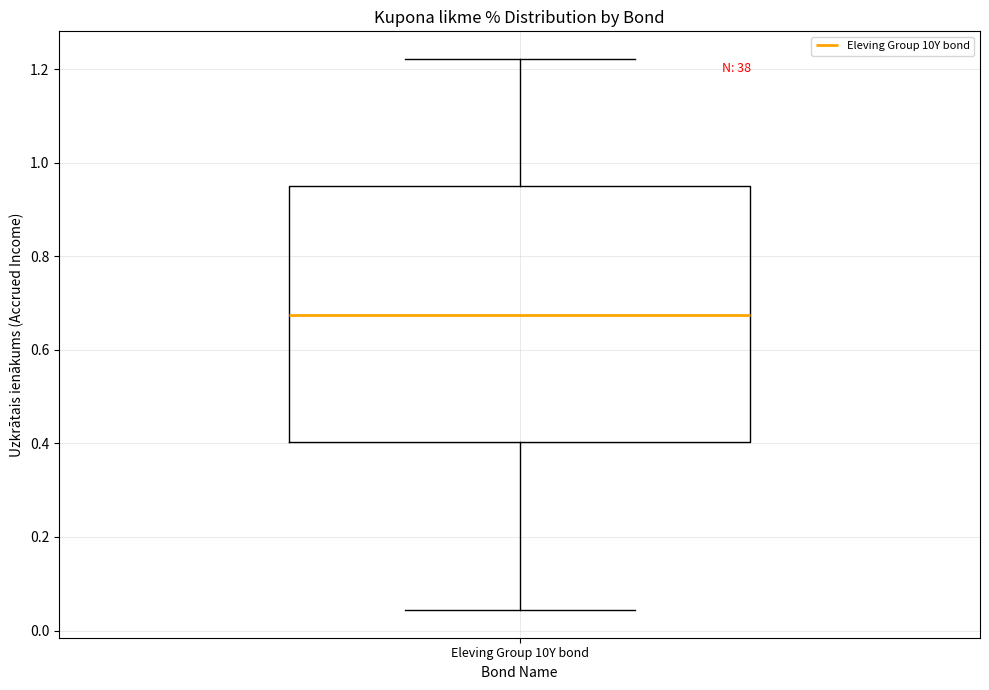

Where does the median line of the box for Eleving Group 10Y bond sit on the y-axis? The values are not printed on the chart, so give them approximately, as read against the axis.

0.68